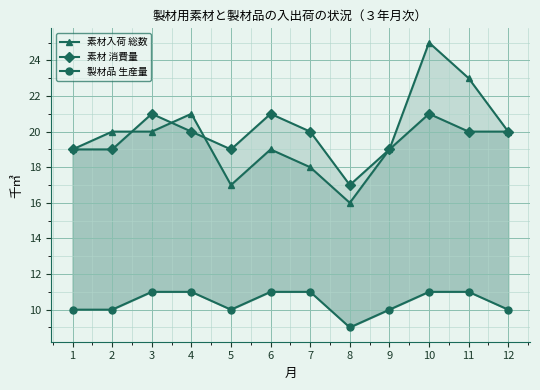

What is the difference between the maximum and minimum values in the 素材 消費量 series?

4